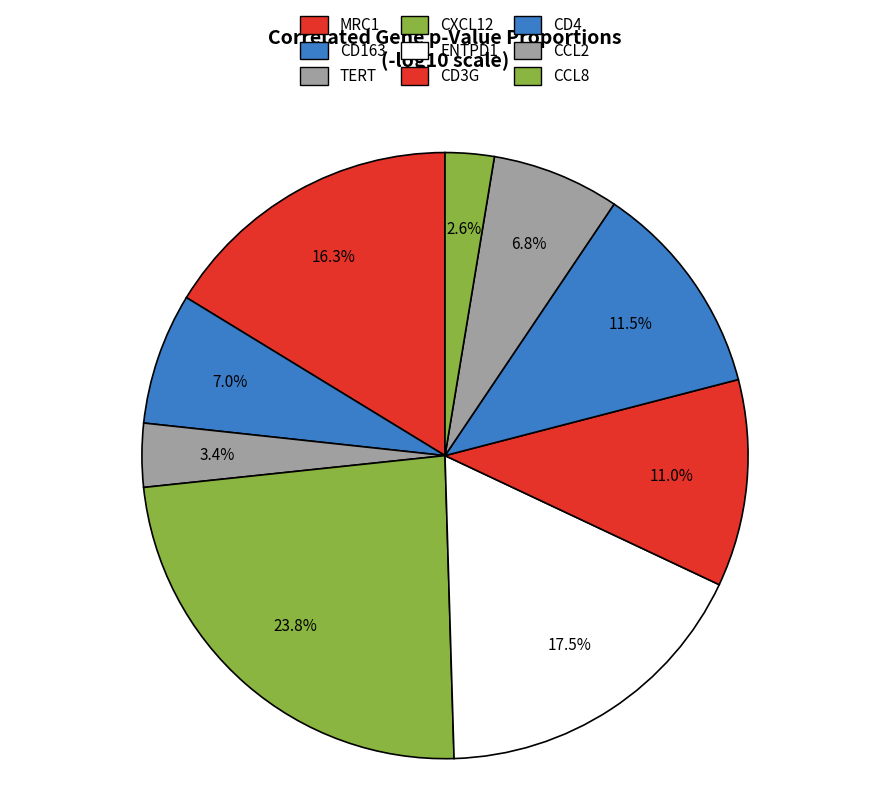

How many slices are in this pie chart?

9